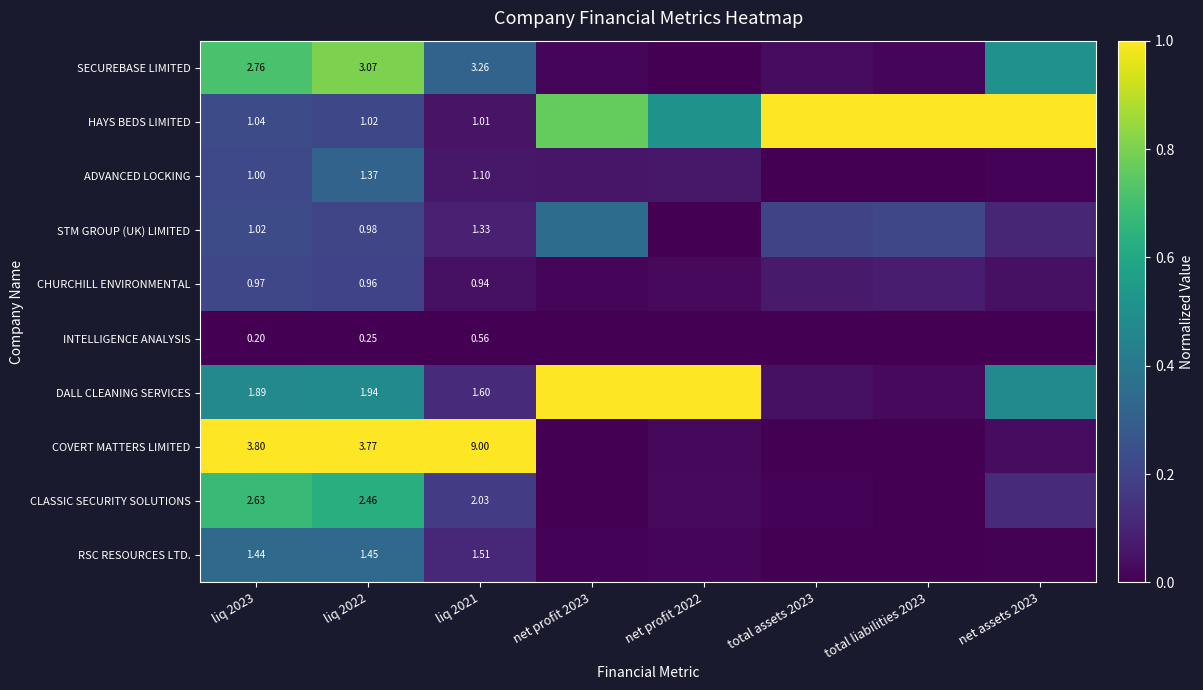

Rank the series at liq 2023 from highest to lowest value.

COVERT MATTERS LIMITED, SECUREBASE LIMITED, CLASSIC SECURITY SOLUTIONS, DALL CLEANING SERVICES, RSC RESOURCES LTD., HAYS BEDS LIMITED, STM GROUP (UK) LIMITED, ADVANCED LOCKING, CHURCHILL ENVIRONMENTAL, INTELLIGENCE ANALYSIS